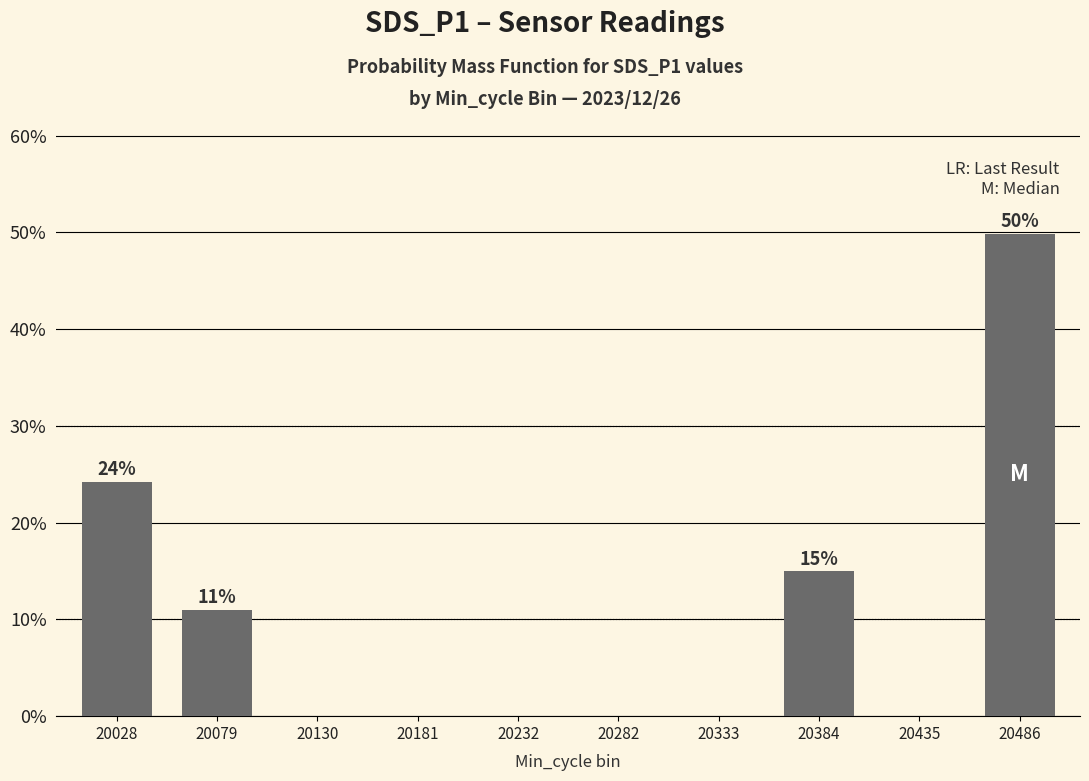

What is the maximum value shown in the chart?

49.9